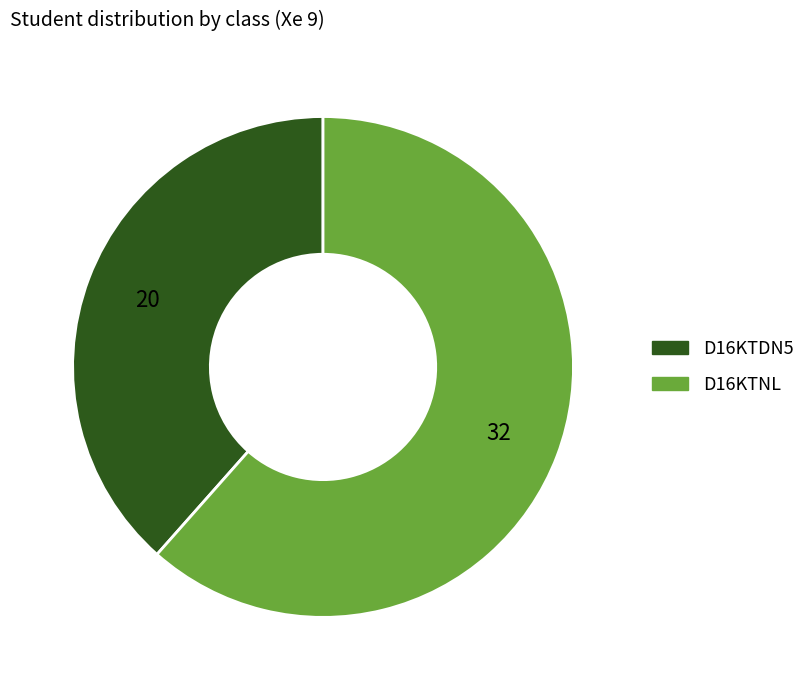

Does any single category account for the majority?

Yes